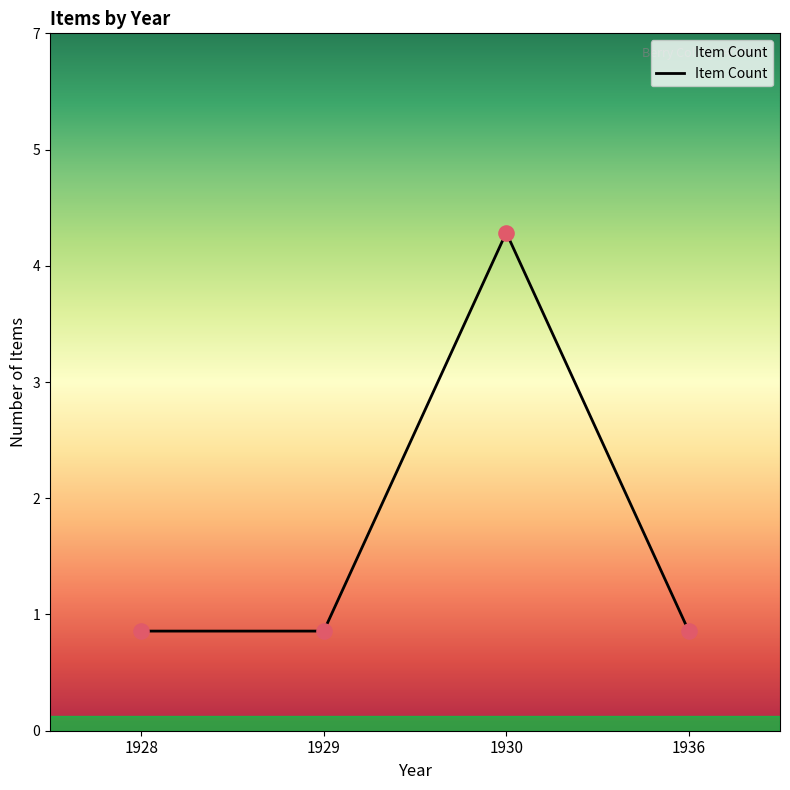

Approximately how many times larger is the value at 1928 compared to 1929?

1.0